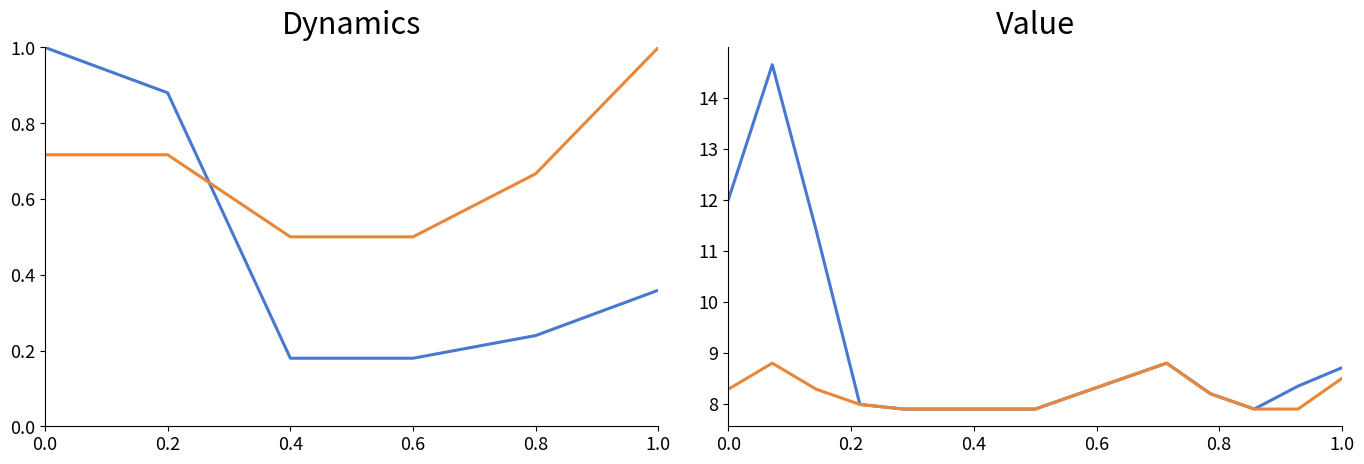

At which category does P2 reach its first local peak?

0.2